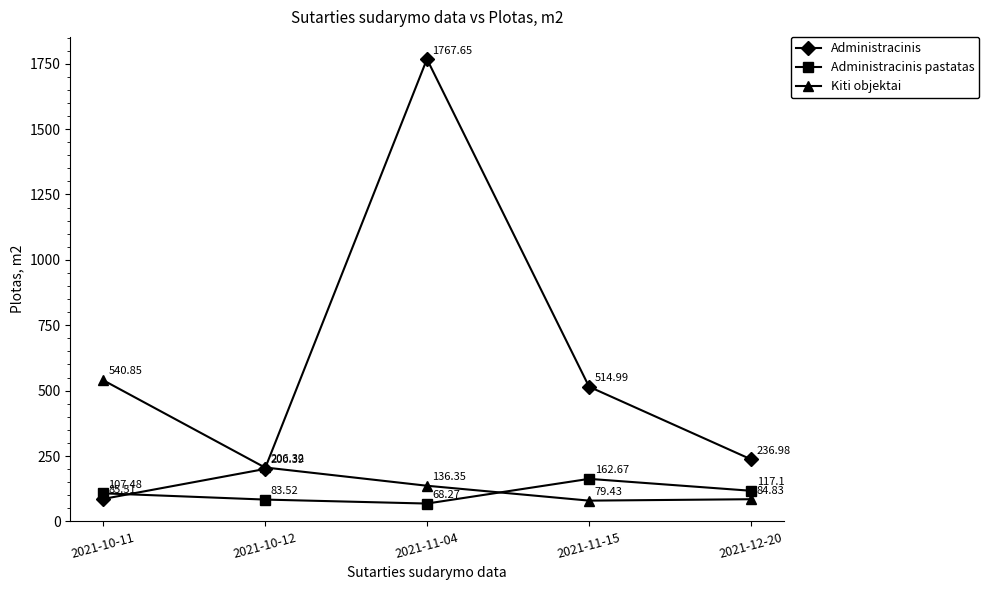

What is the smallest value displayed?

68.3